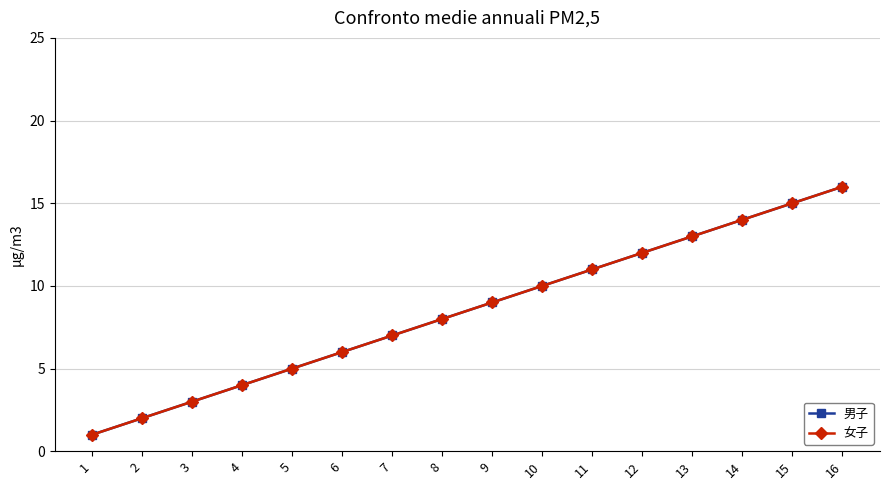

What is the value of the 男子 point at the 6th from the left?

6